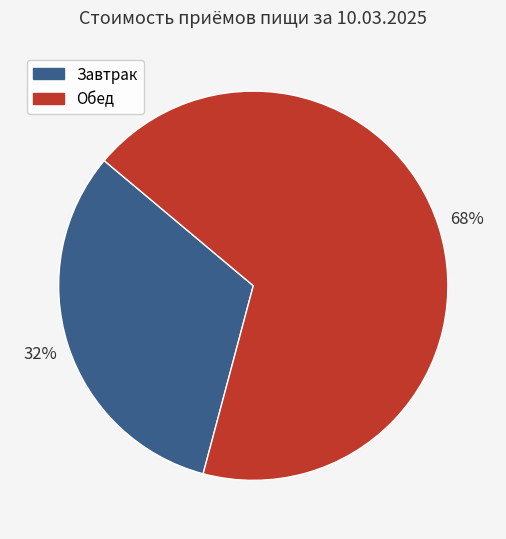

To the nearest percent, what is the difference between the largest and smallest slice percentages?

36%